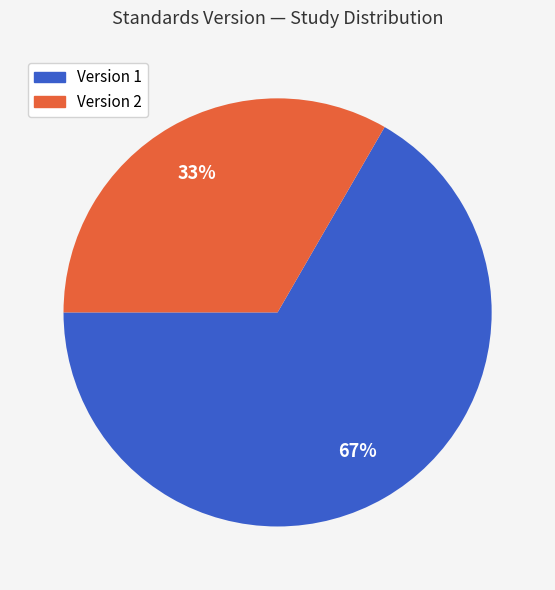

How many segments does this pie chart have?

2